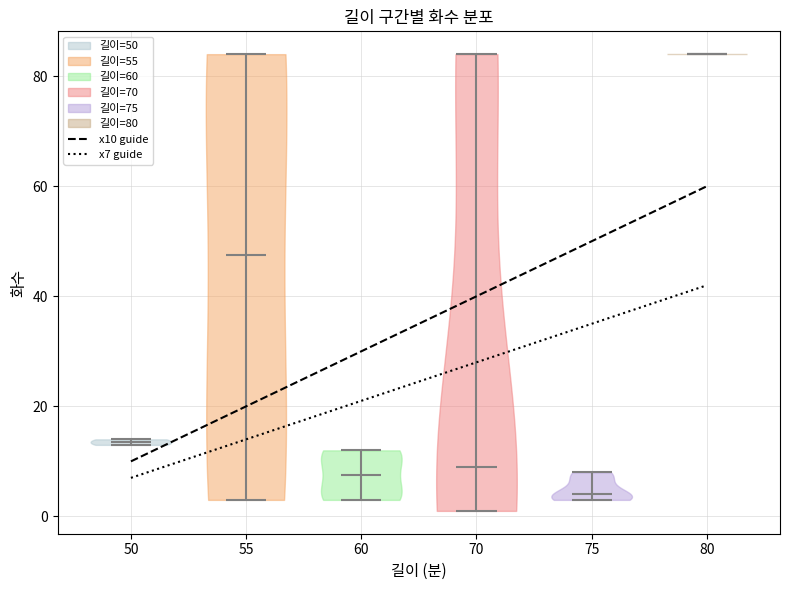

Which violin has the lowest median line?

75